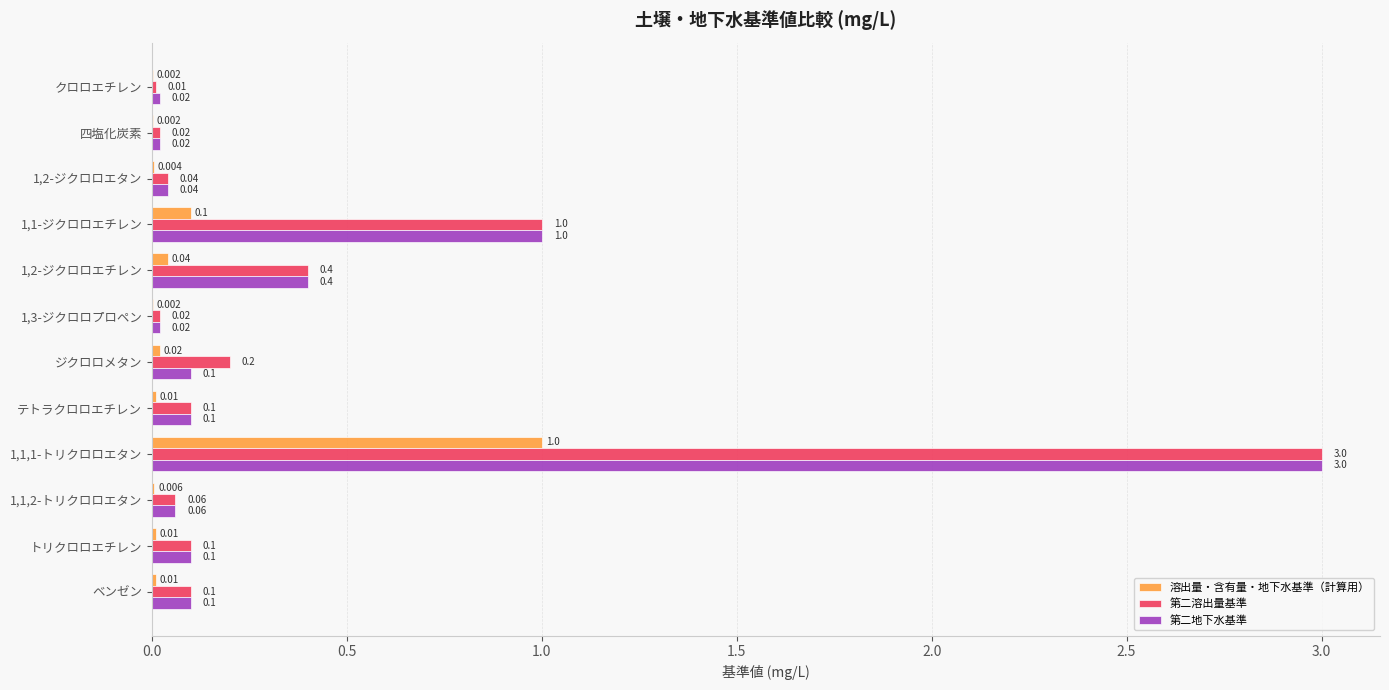

Is the value of 溶出量・含有量・地下水基準（計算用） at クロロエチレン greater than the value of 第二溶出量基準 at 四塩化炭素?

No